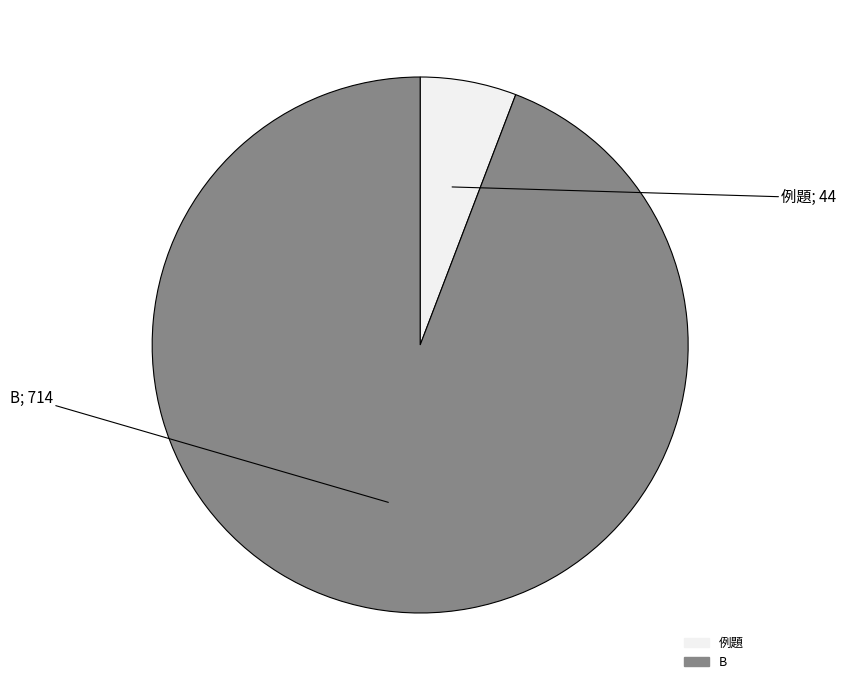

Does any single category account for the majority?

Yes